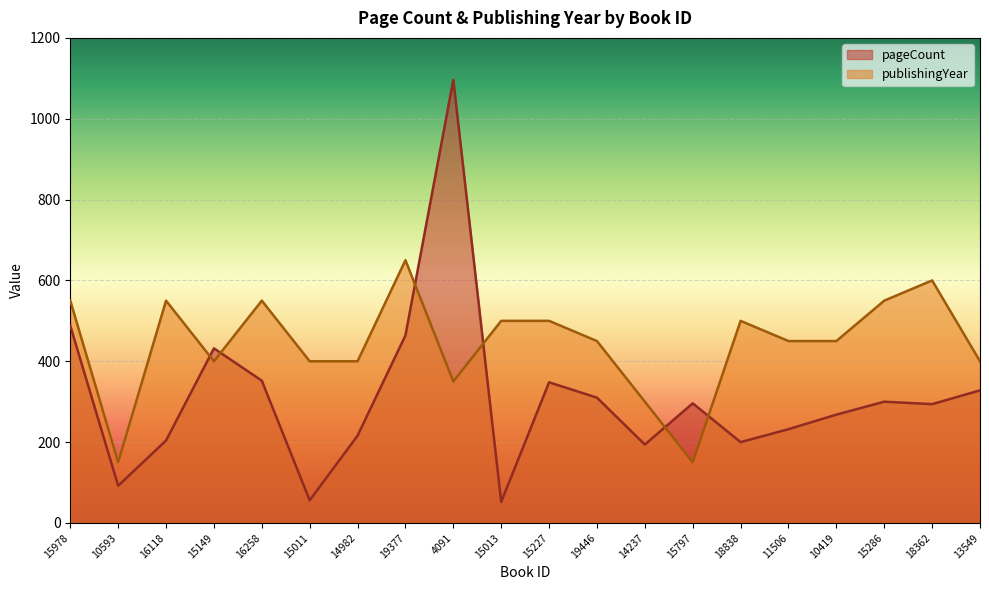

At which category is the sum across all series the highest?

4091